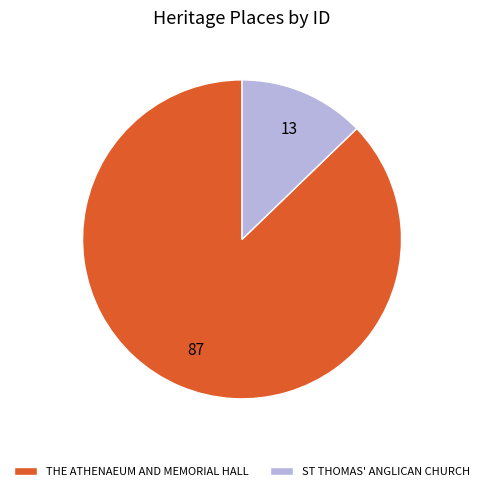

Rank the categories by value from highest to lowest.

THE ATHENAEUM AND MEMORIAL HALL, ST THOMAS' ANGLICAN CHURCH